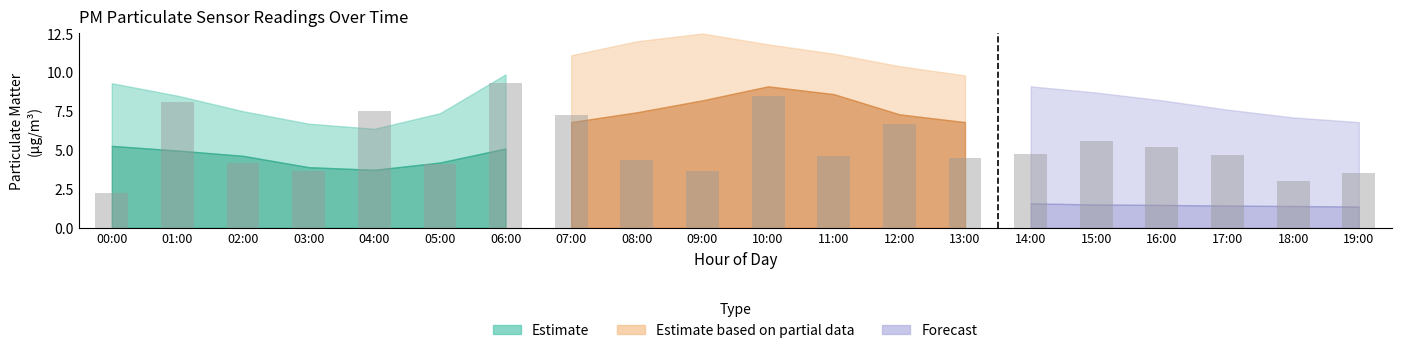

Is it true that the value at 13:00 is 4.5?

True